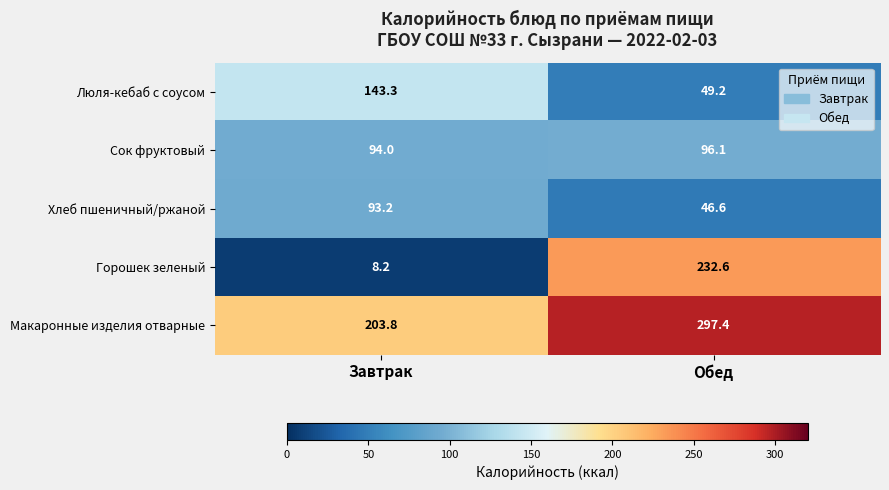

Which category has the lowest value in the Макаронные изделия отварные series?

Завтрак